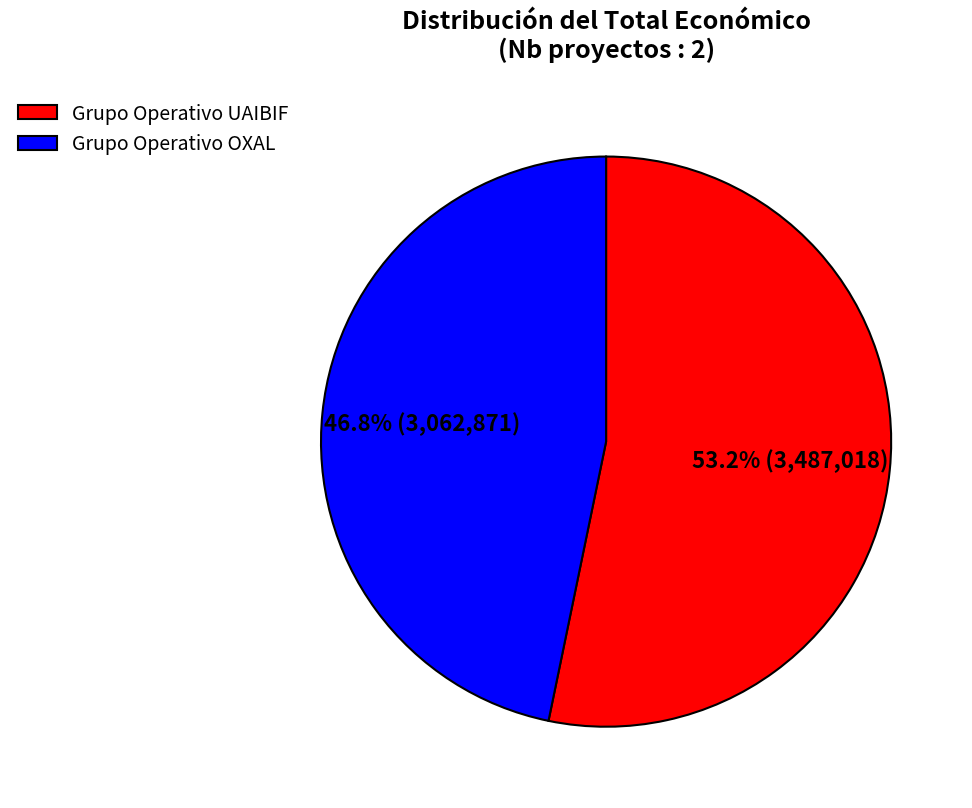

True or false: Grupo Operativo UAIBIF accounts for 43% of the total.

False